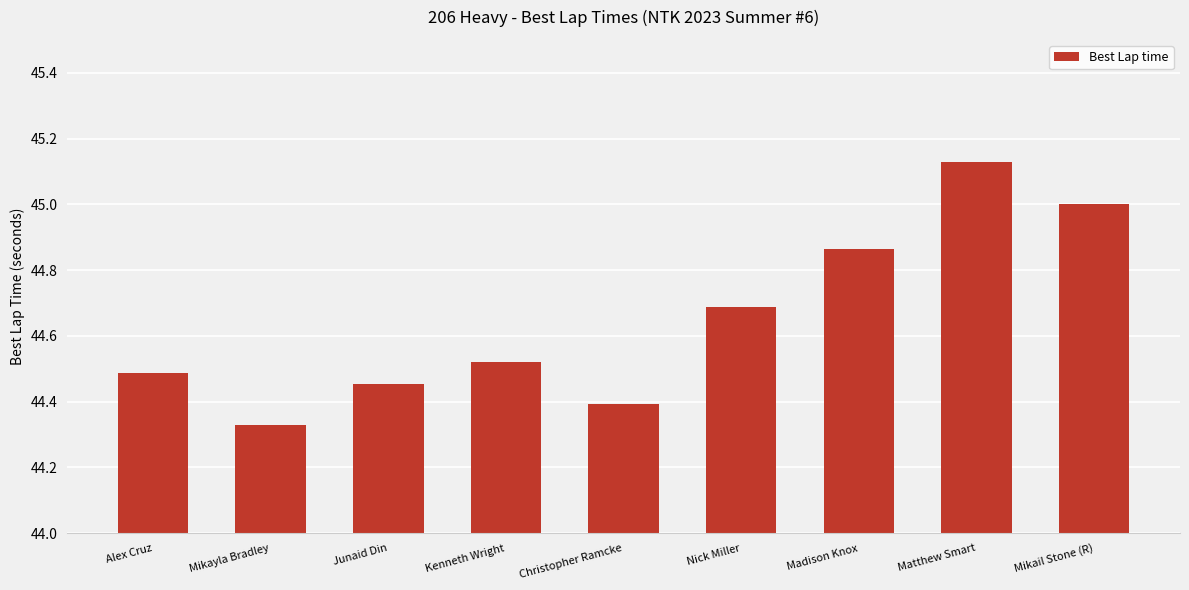

At which category does the chart reach its peak across all series?

Matthew Smart